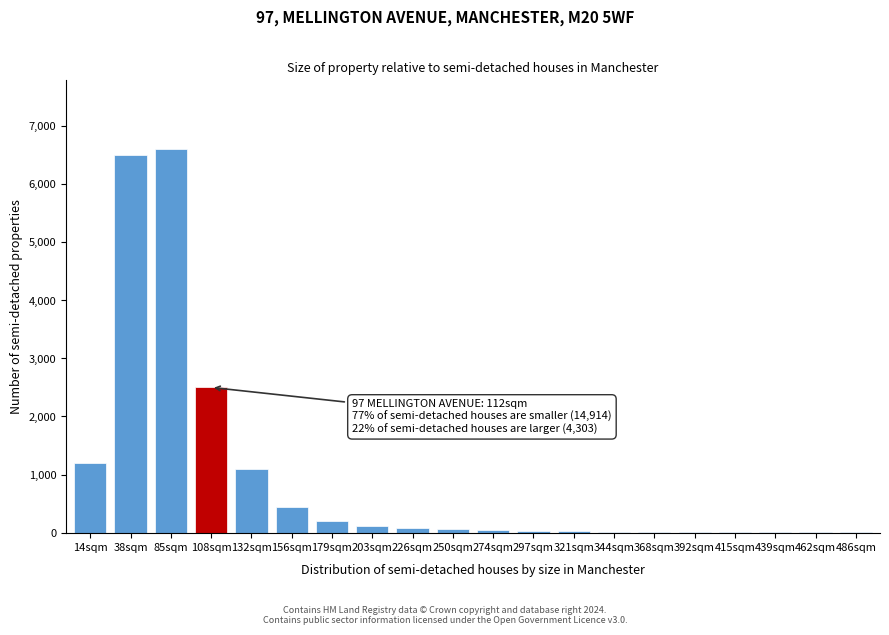

What is the change in value from 108sqm to 132sqm?

-1400